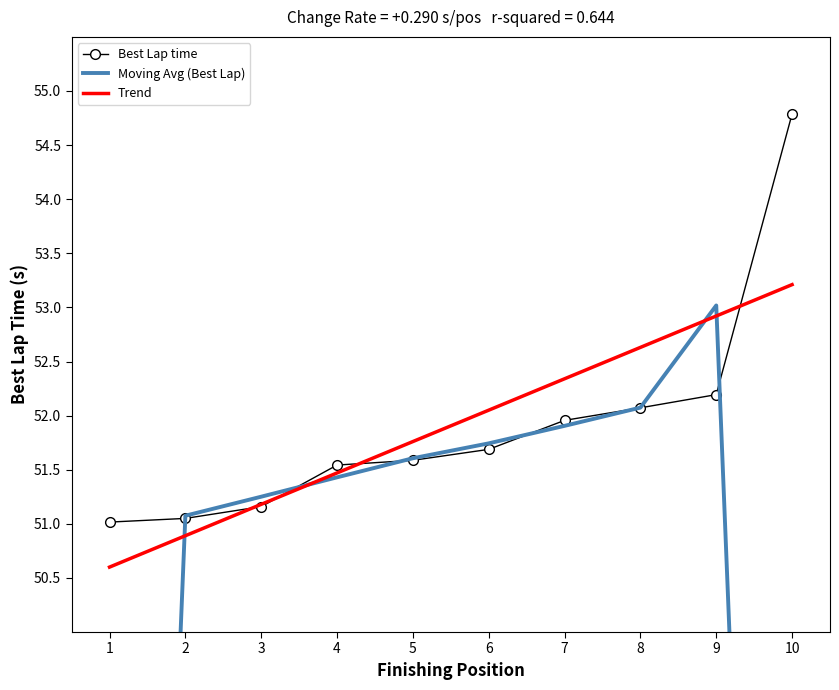

Count the number of data series in this chart.

3